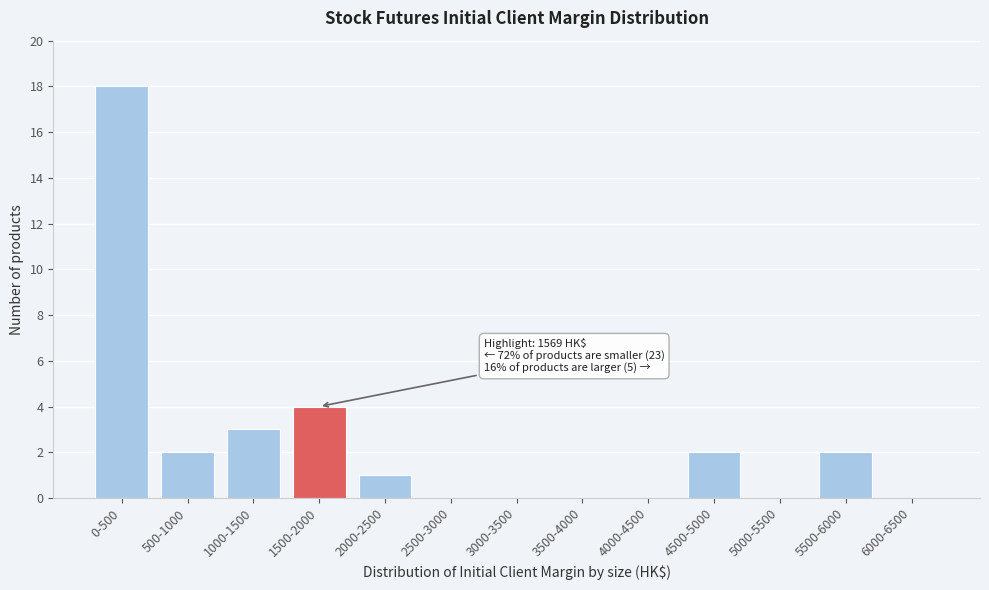

Reading left to right, list all the values displayed in this chart.

0-500=18	500-1000=2	1000-1500=3	1500-2000=4	2000-2500=1	2500-3000=0	3000-3500=0	3500-4000=0	4000-4500=0	4500-5000=2	5000-5500=0	5500-6000=2	6000-6500=0